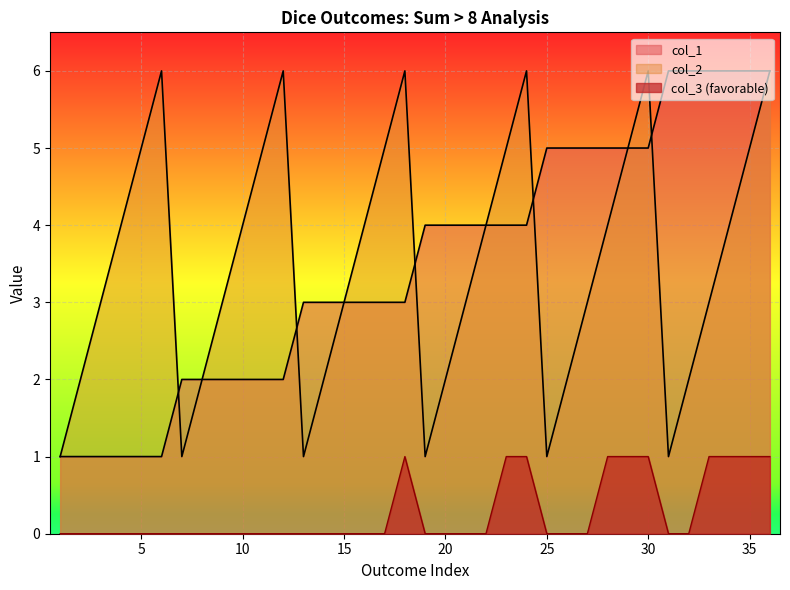

Rank the series at 21 from highest to lowest value.

col_1, col_2, col_3